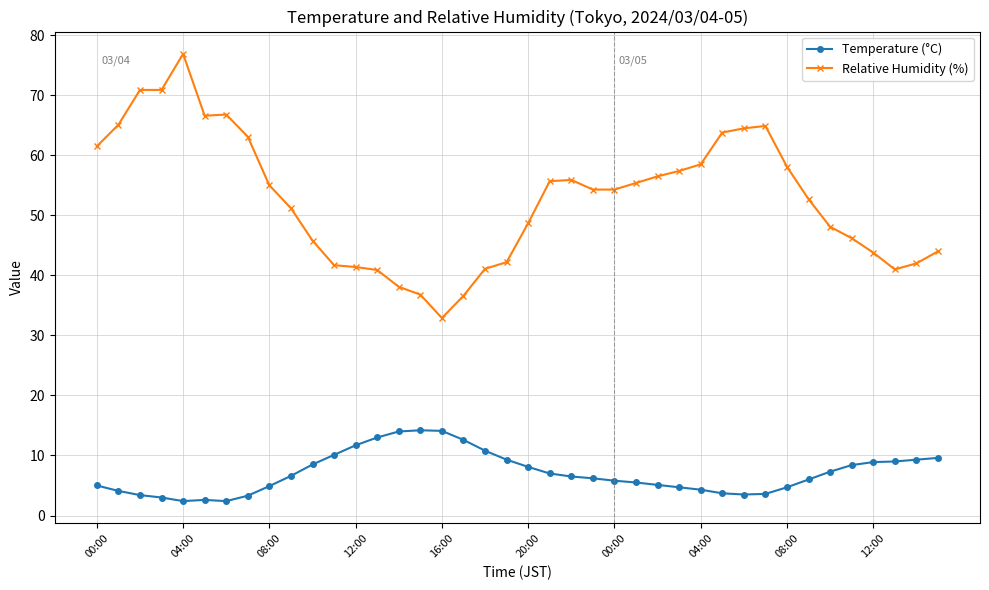

True or false: Temperature (°C) and Relative Humidity (%) cross at least once.

False